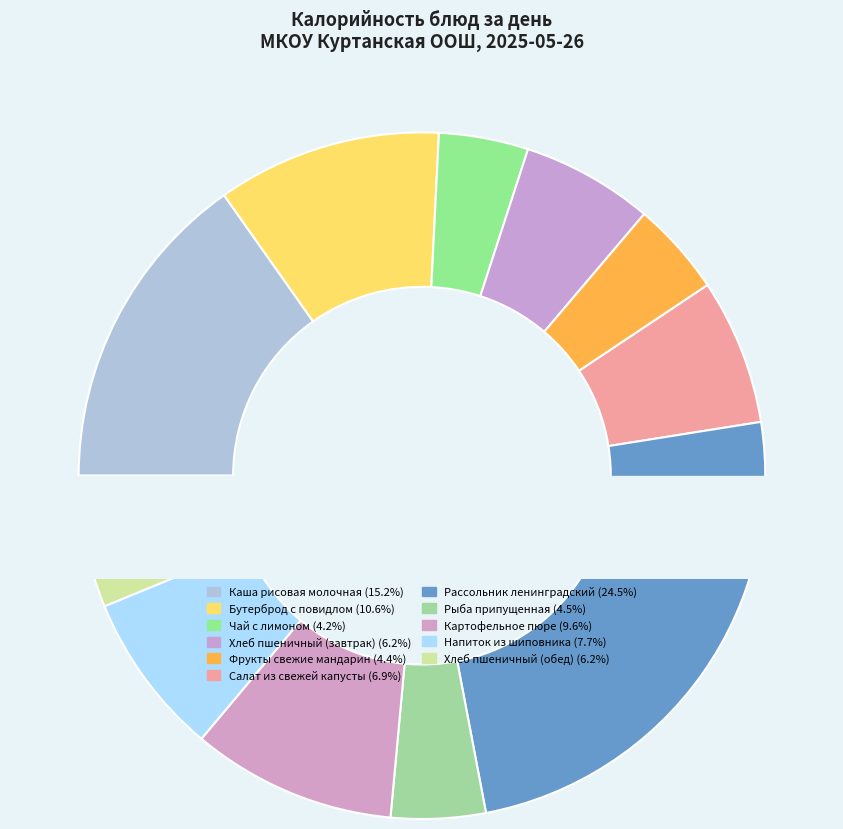

Does Хлеб пшеничный (обед) account for over 50% of the chart?

No